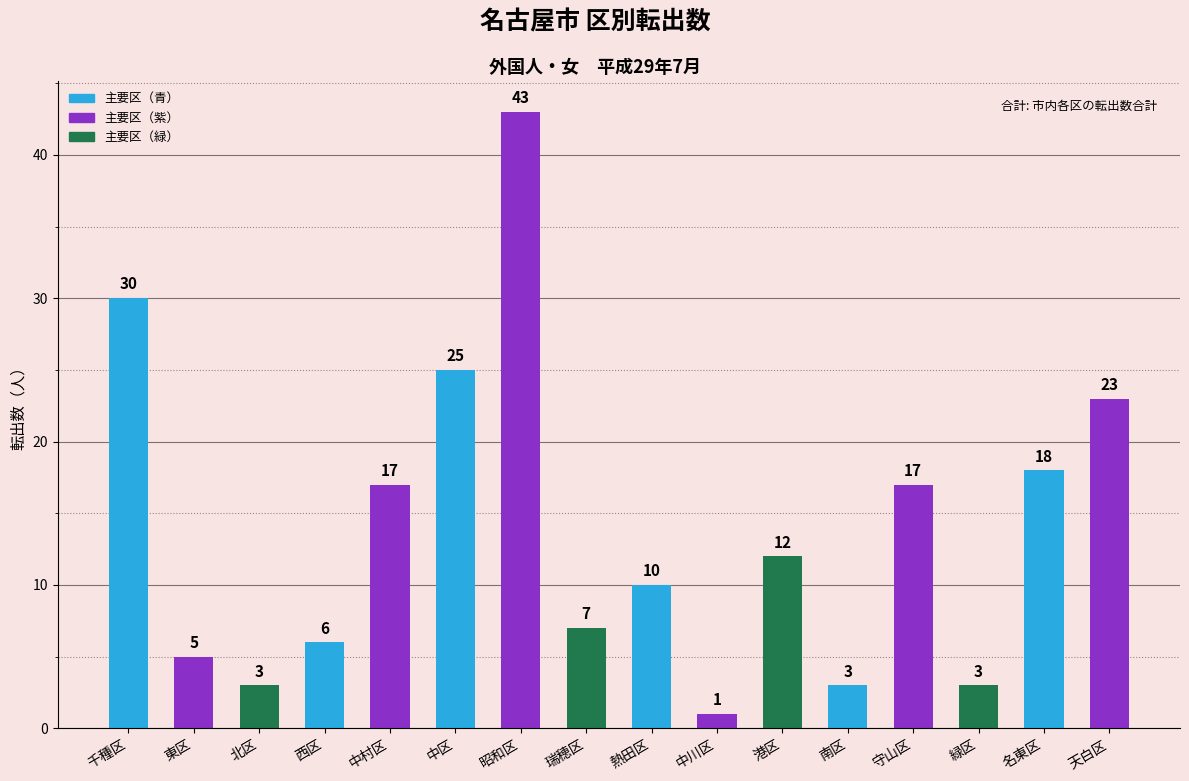

The value at 北区 is 3. True or false?

True